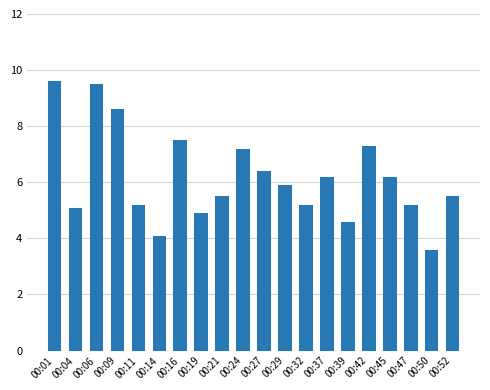

At which category does the chart reach its minimum across all series?

00:50